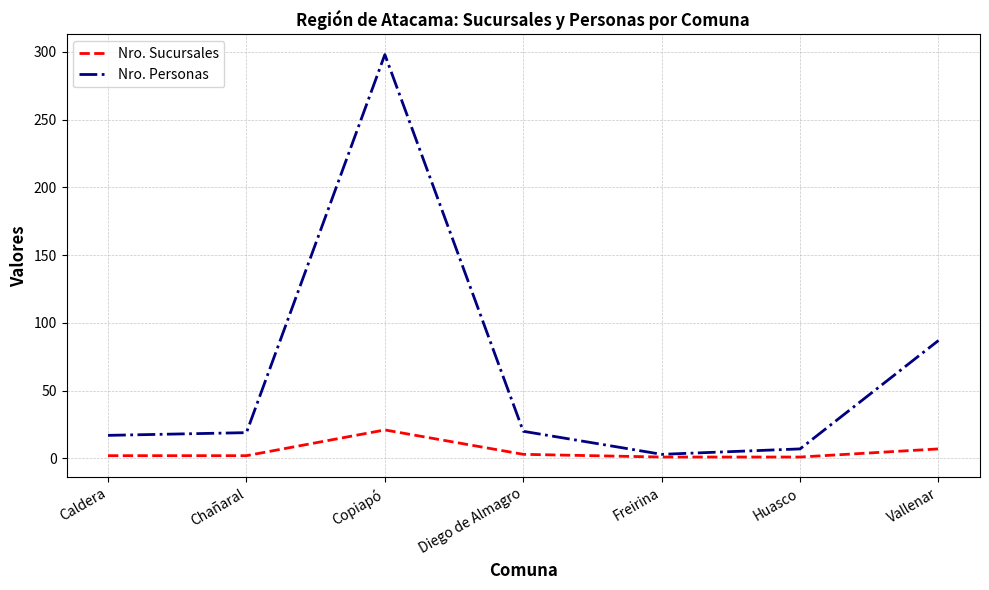

List the series in order of their peak value, highest first.

Nro. Personas, Nro. Sucursales